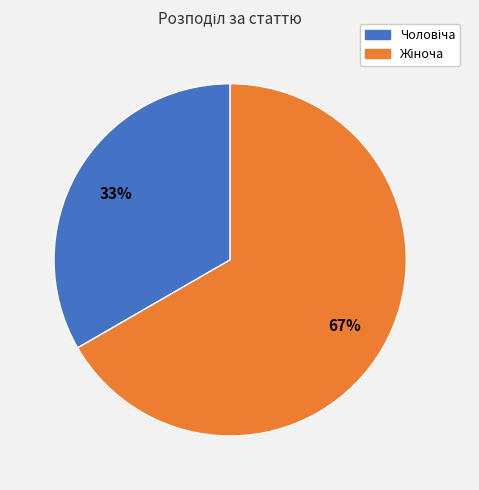

Is there any slice that represents more than half of the pie?

Yes